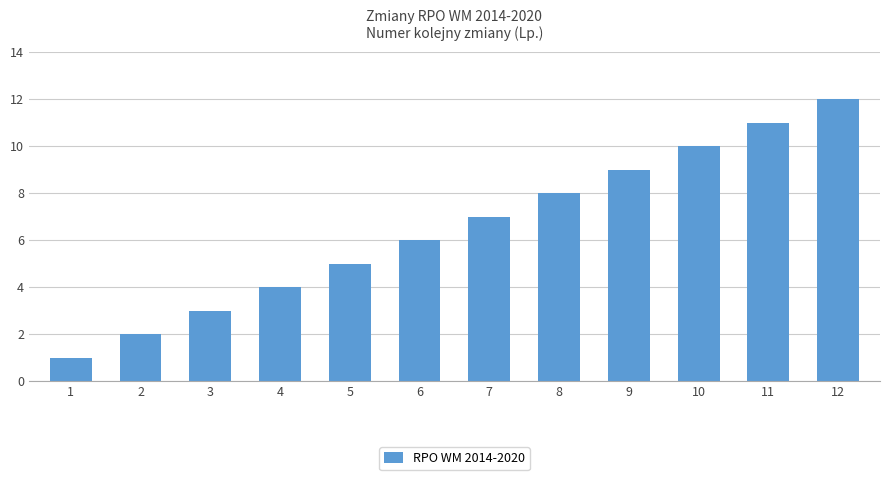

What is the sum of all values?

78